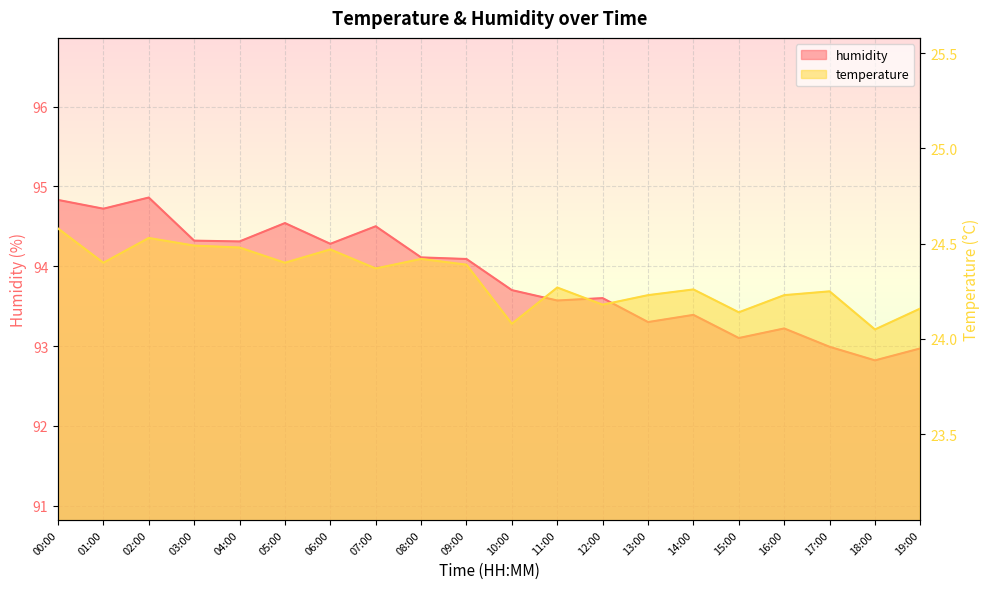

True or false: temperature has a value of 24.3 at 14:00.

True